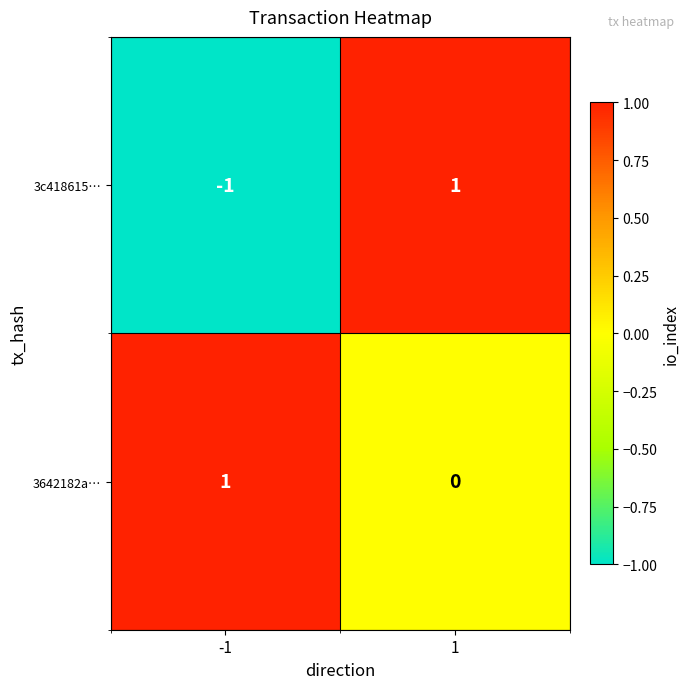

Between -1 and 1, which series saw the biggest shift?

3c418615…